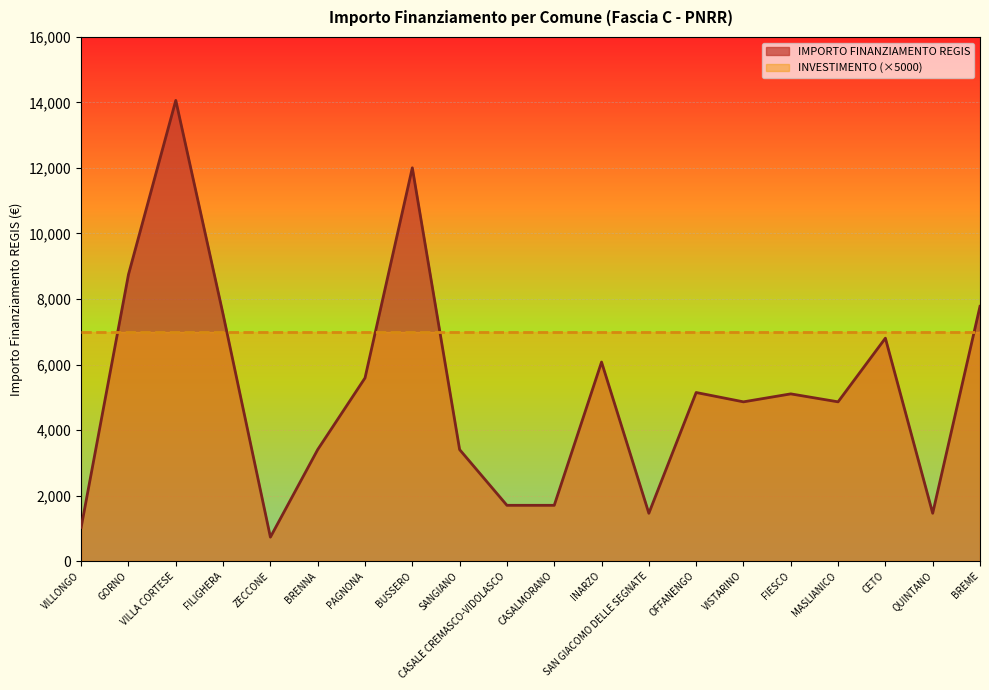

The chart shows a value of 5450 at SANGIANO. True or false?

False